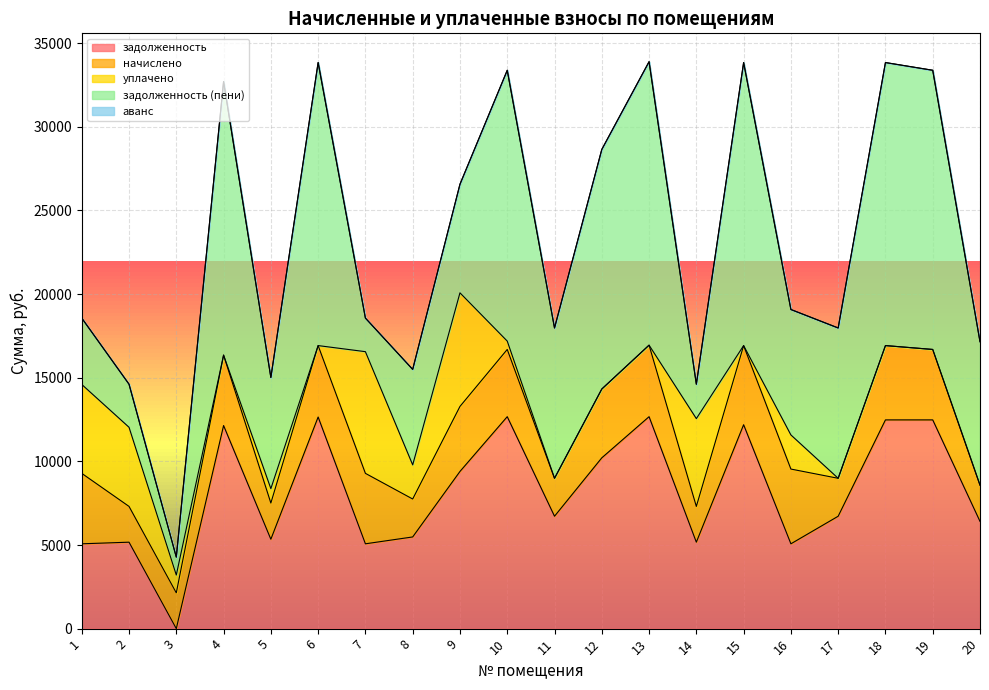

True or false: начислено and задолженность intersect in this chart.

True